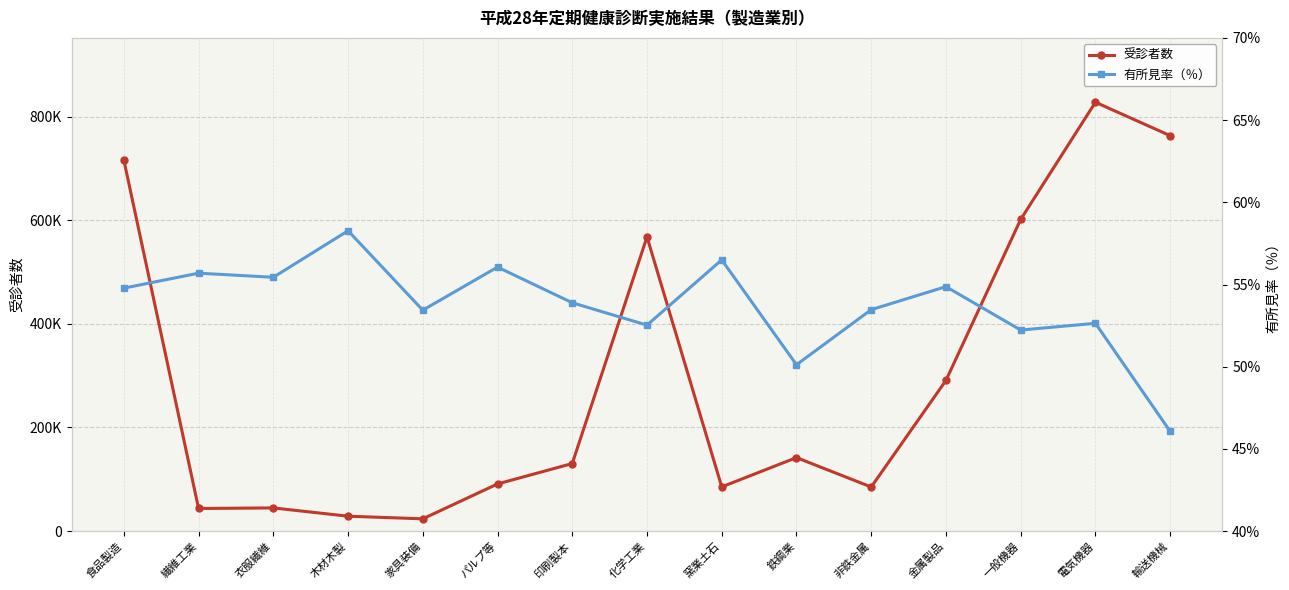

True or false: 受診者数 and 有所見率（％） intersect in this chart.

False